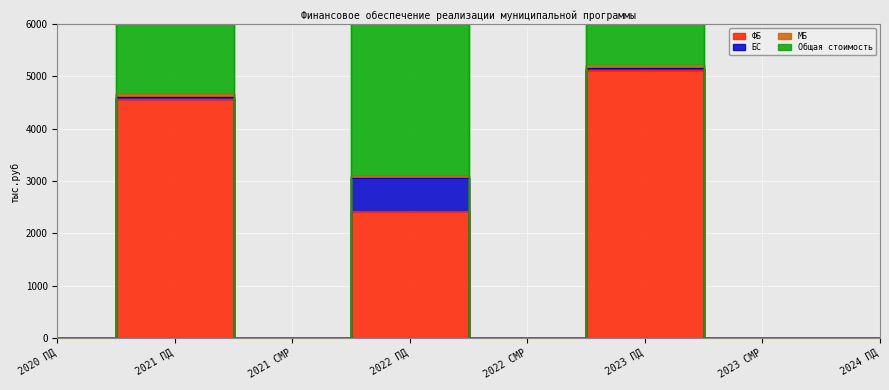

What is the difference between the ФБ values at 2024 ПД and 2023 ПД?

5116.4